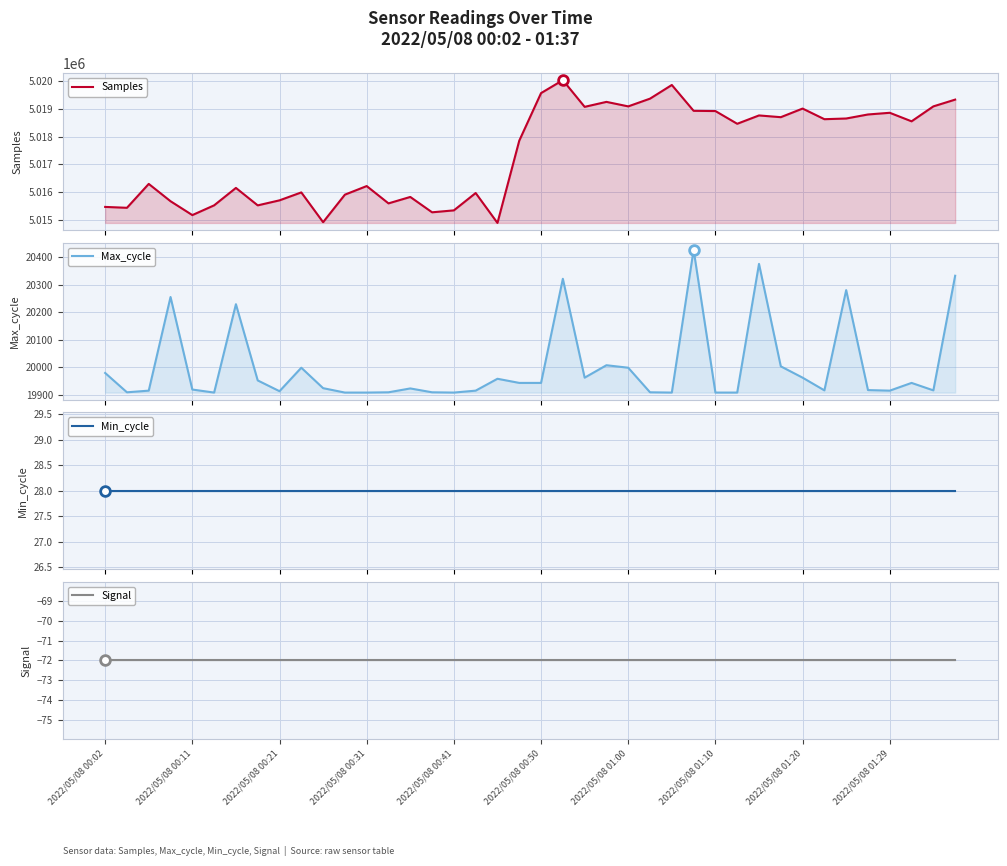

True or false: Signal and Max_cycle intersect in this chart.

False